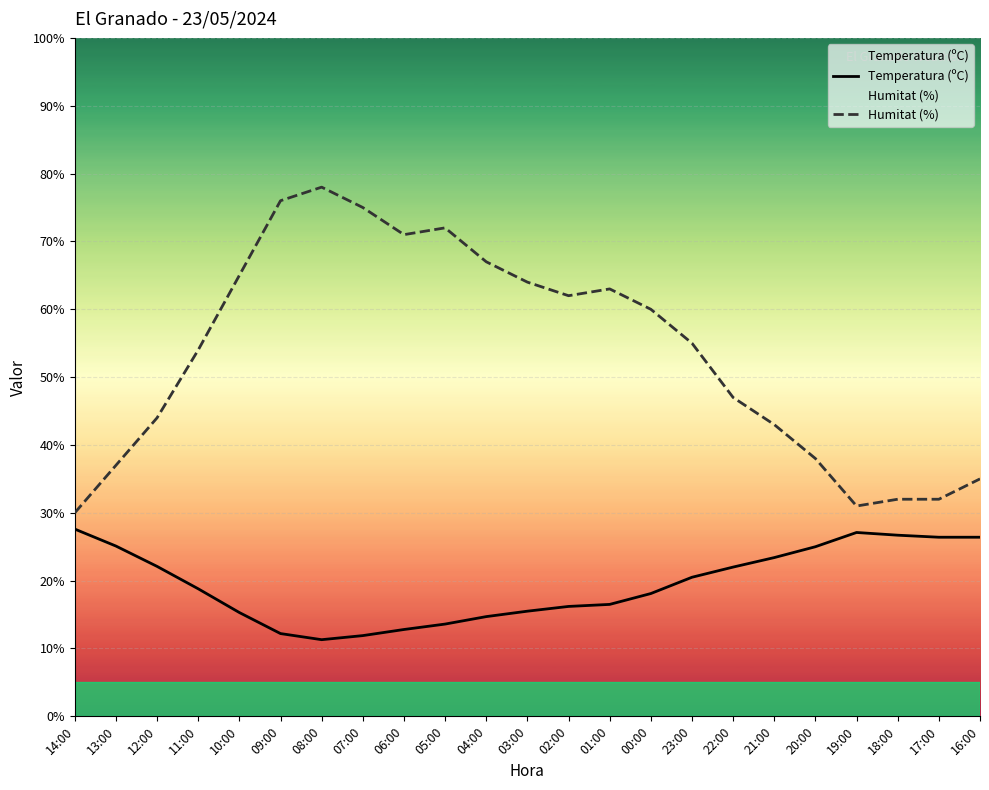

List the series in order of their overall mean, lowest first.

Temperatura (ºC), Humitat (%)